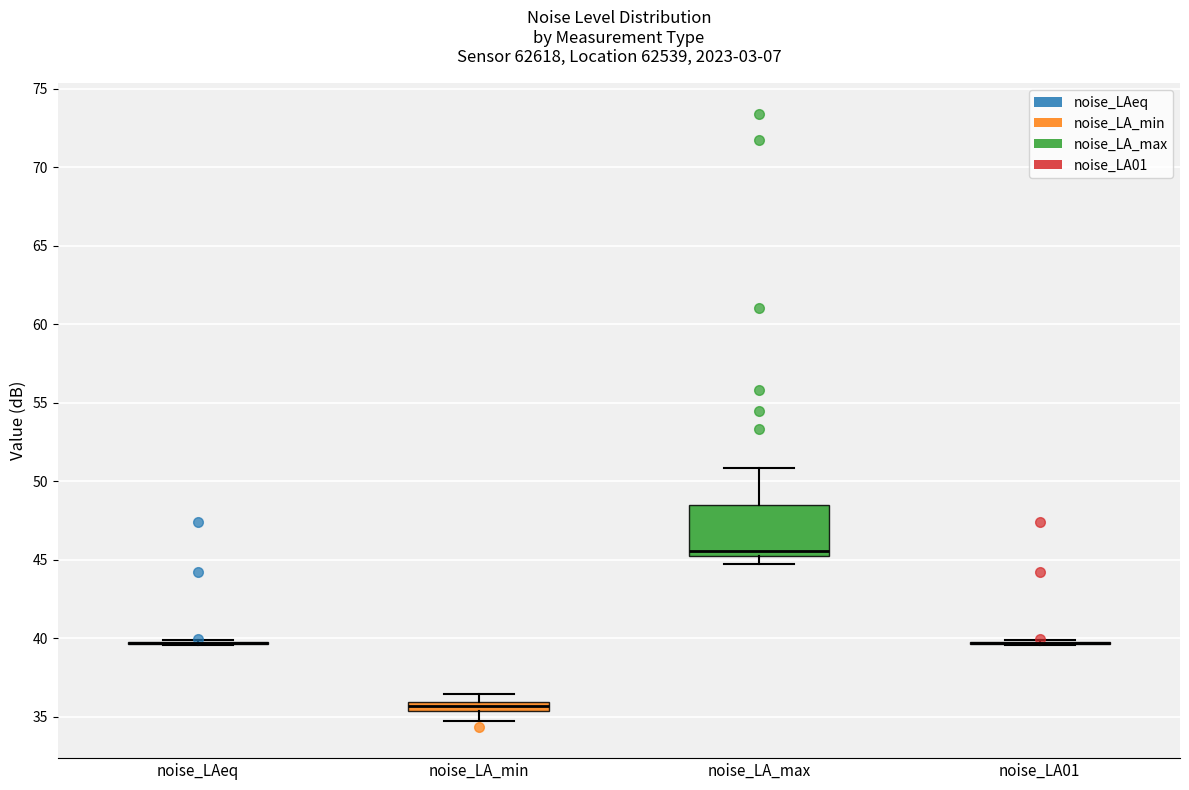

Which box is the tallest, from its lower edge to its upper edge?

noise_LA_max